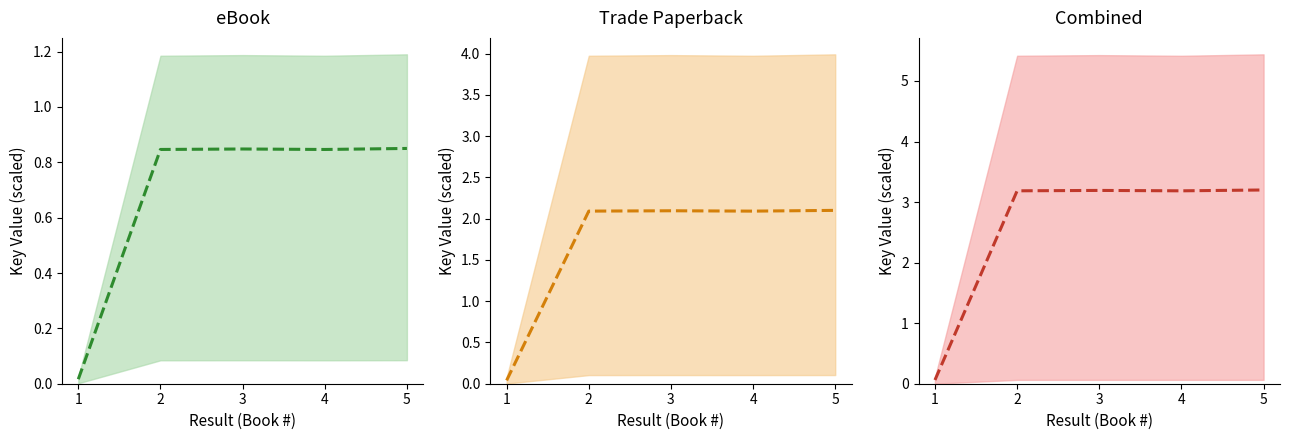

At how many categories does at least one series exceed 1?

4